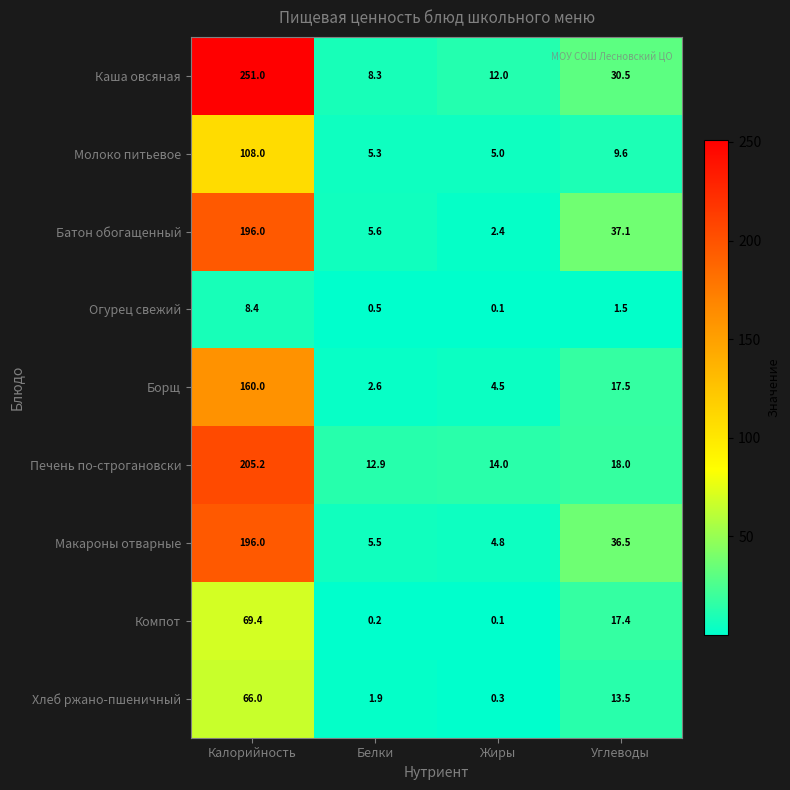

The Печень по-строгановски series shows 334.8 at Калорийность. True or false?

False